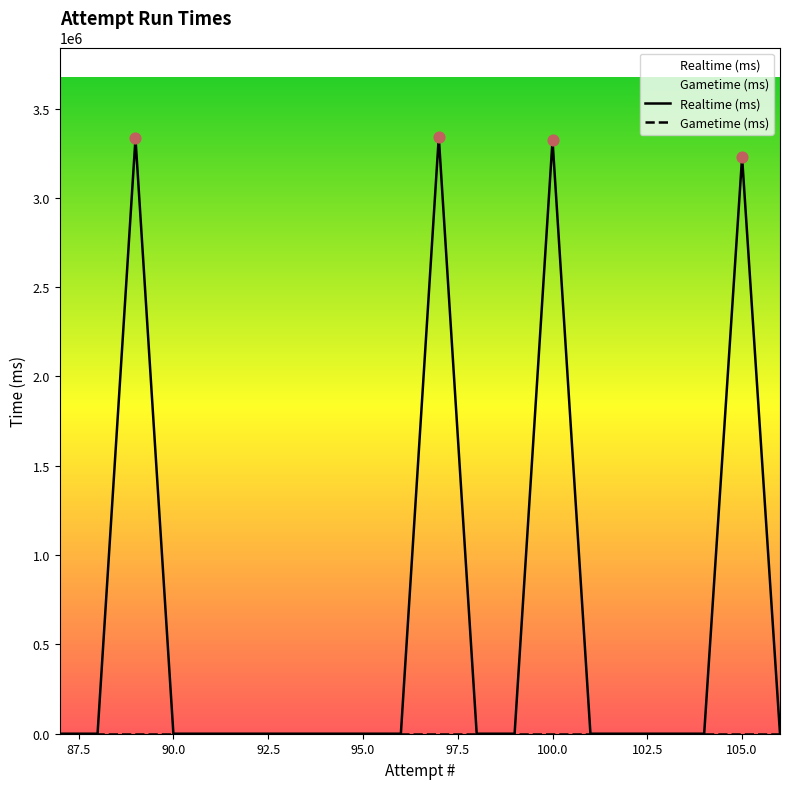

Between 98 and 104, which is larger?

98